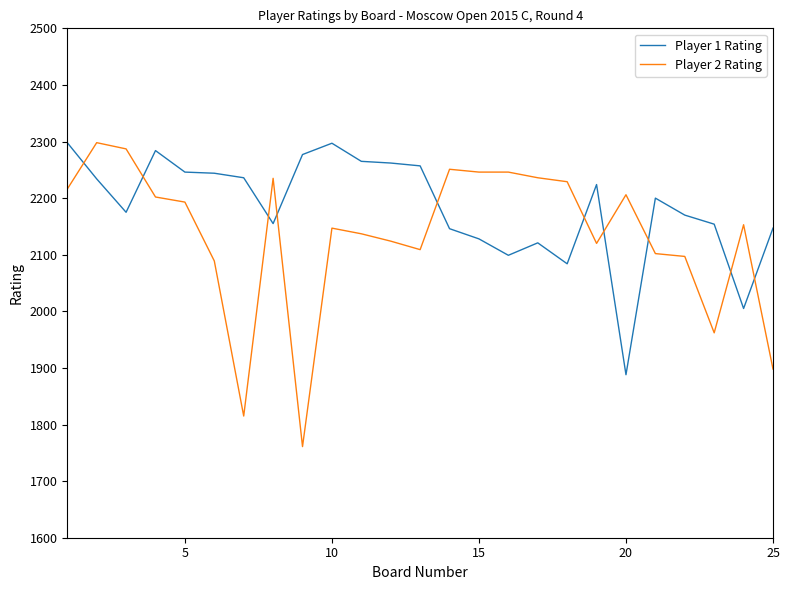

List the series in order of their overall mean, lowest first.

Player 2 Rating, Player 1 Rating